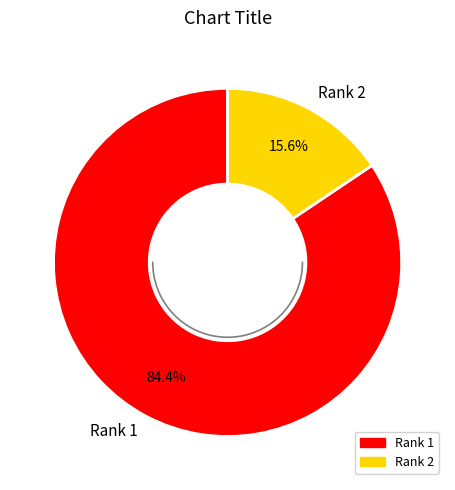

To the nearest percent, what portion does Rank 1 represent?

84%